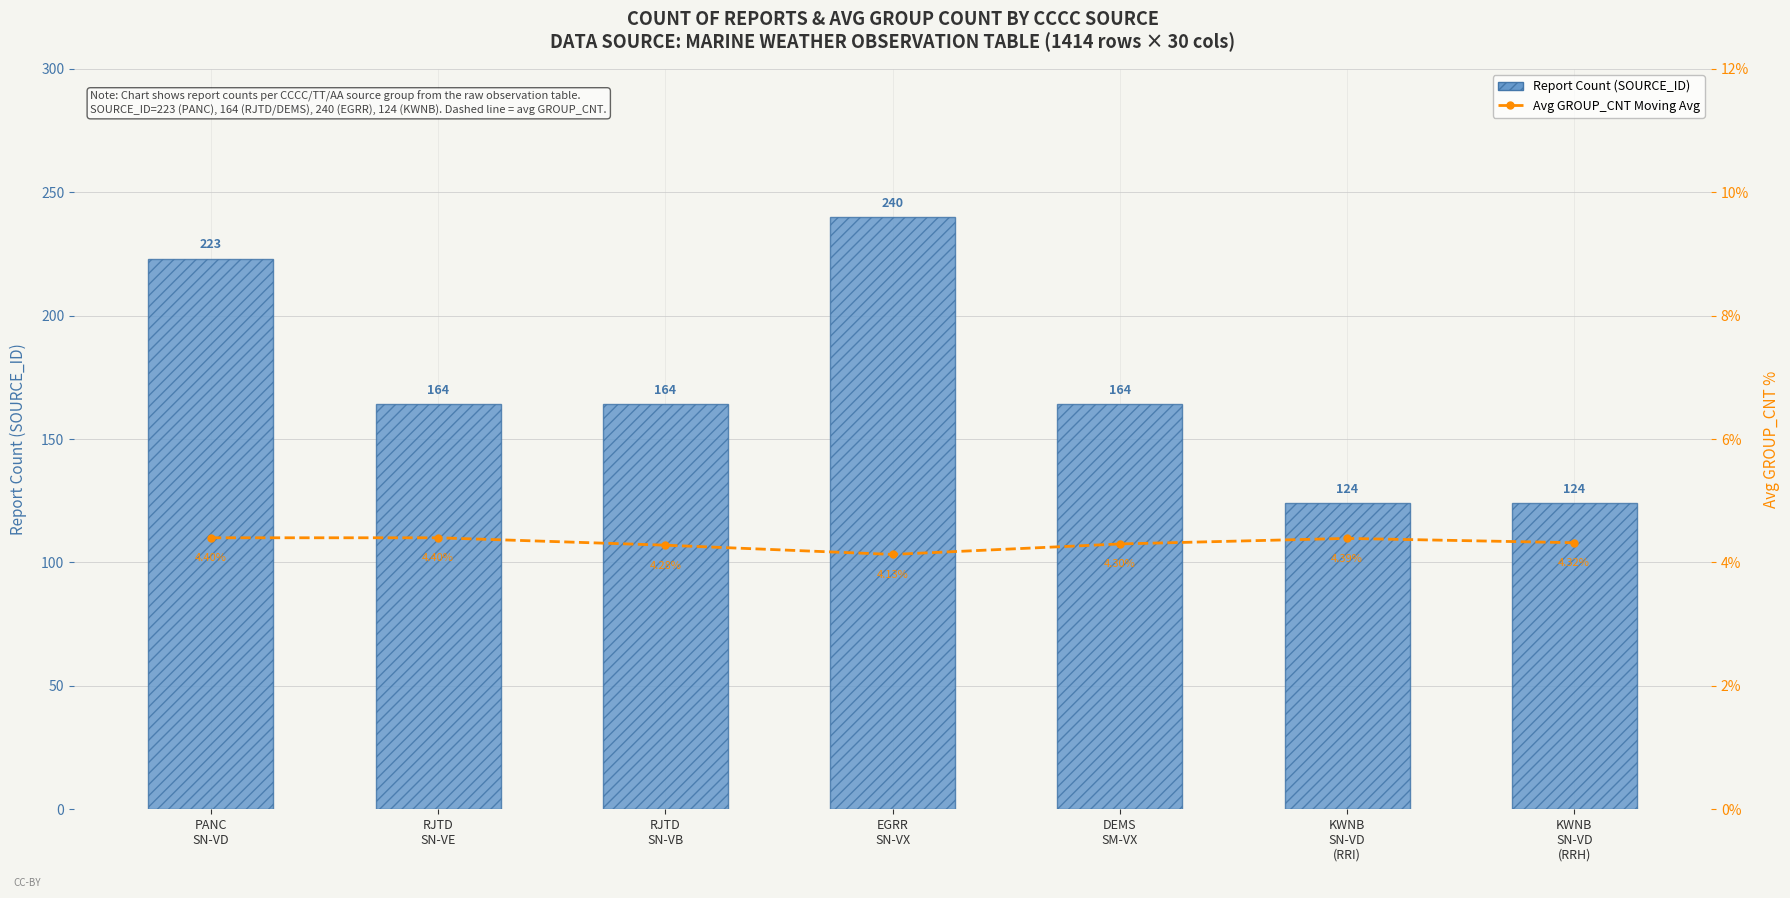

What is the label of the 6th bar from the right?

RJTD
SN-VE